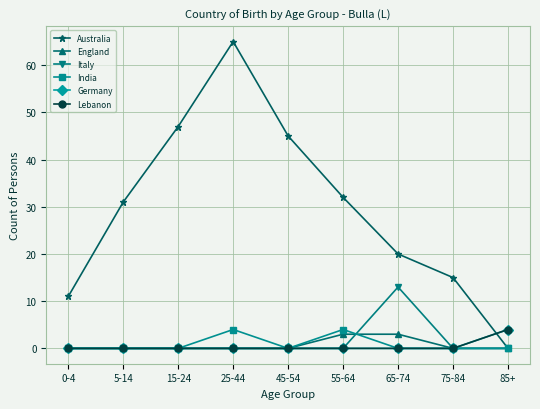

What is the difference between the highest and lowest values at 0-4?

11